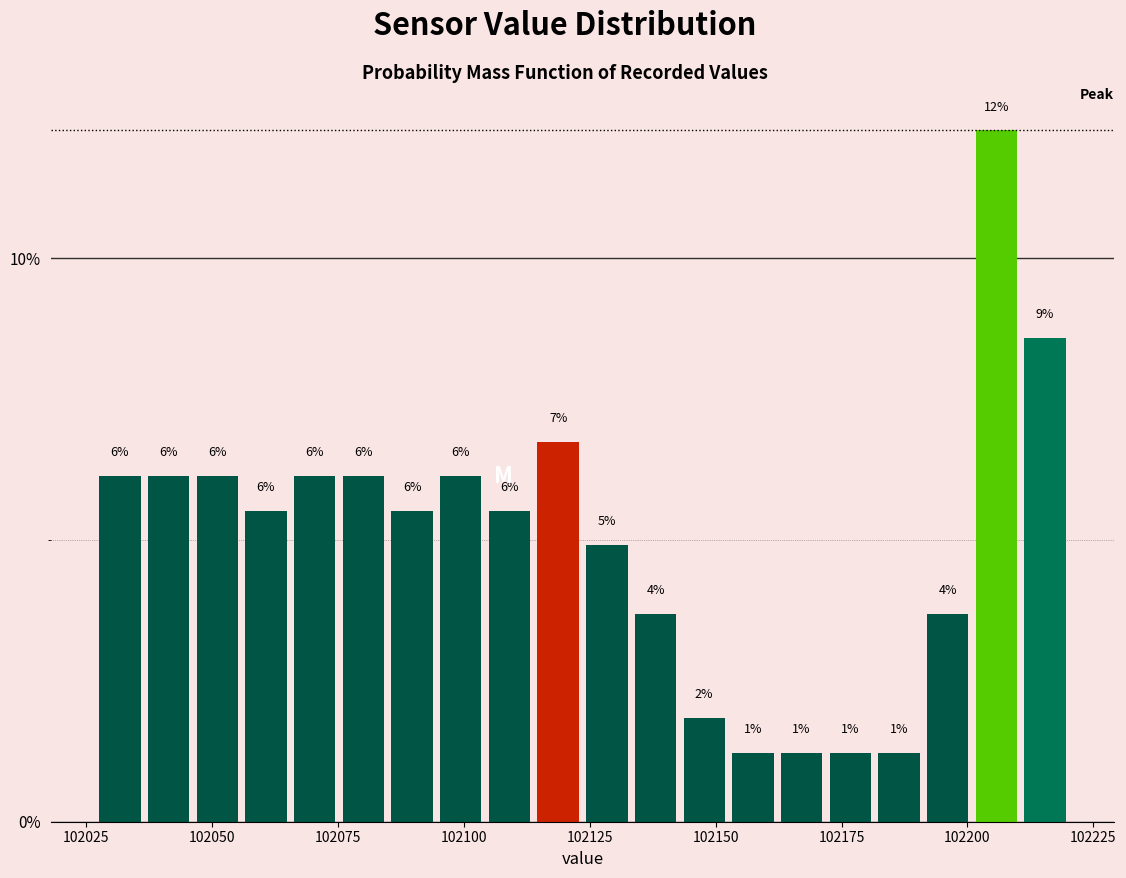

Around what value on the x-axis is the tallest bar? Give the approximate position of its centre, as read against the axis.

102205